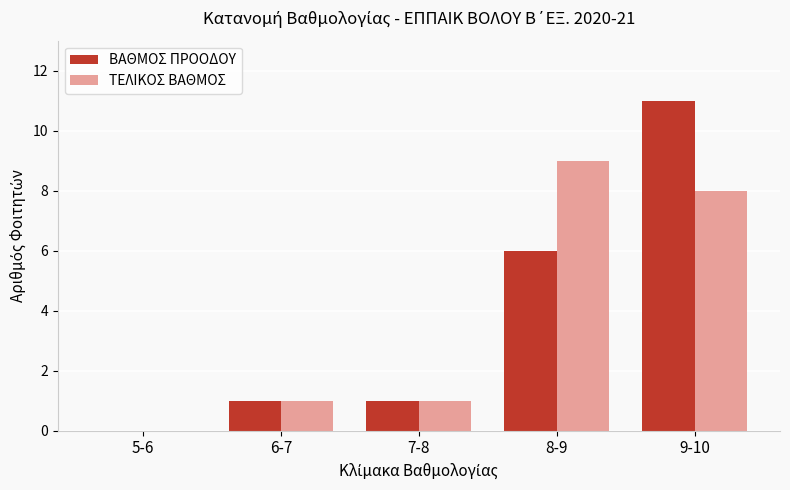

Are the bars horizontal?

No